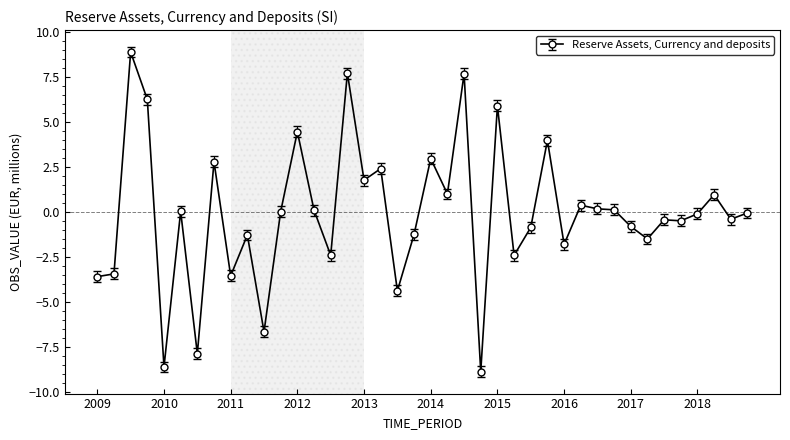

Does the chart display data point markers on the line(s)?

Yes